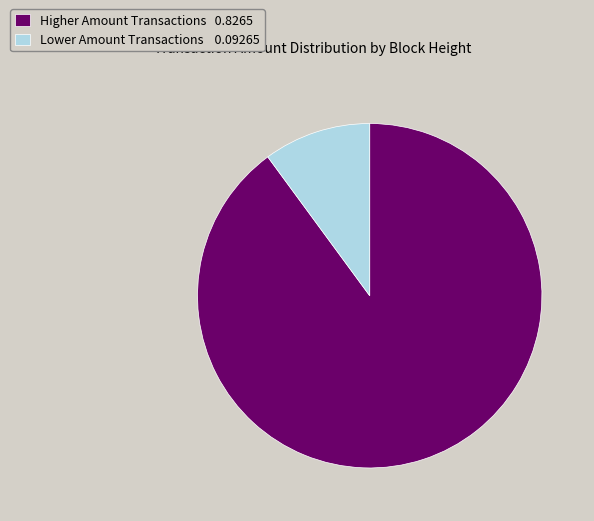

Do Lower Amount Transactions 0.09265 and Higher Amount Transactions 0.8265 together represent more than half of the pie?

Yes